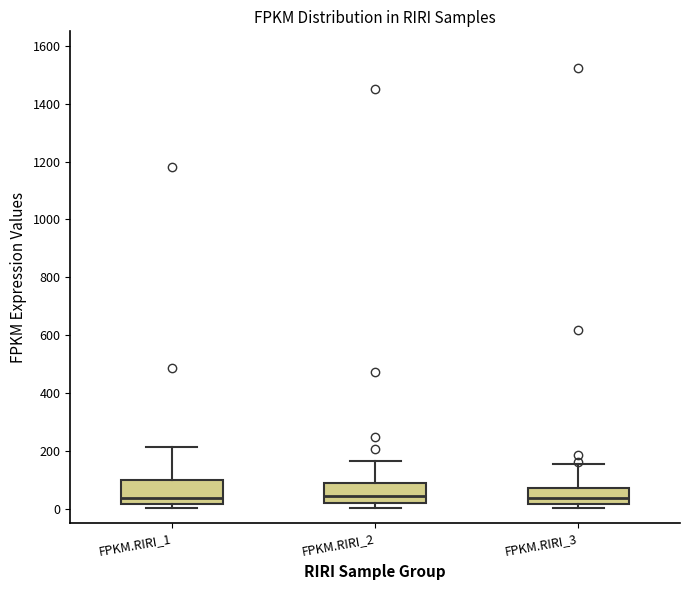

Reading left to right, transcribe this box plot: for each box, give where its median line is, the range the box spans, and where its two whiskers end, as read against the y-axis. The values are not printed on the chart, so give them approximately, as read against the axis.

FPKM.RIRI_1: median 40, box 20 to 100, whiskers 0 to 220
FPKM.RIRI_2: median 40, box 20 to 80, whiskers 0 to 160
FPKM.RIRI_3: median 40, box 20 to 80, whiskers 0 to 160